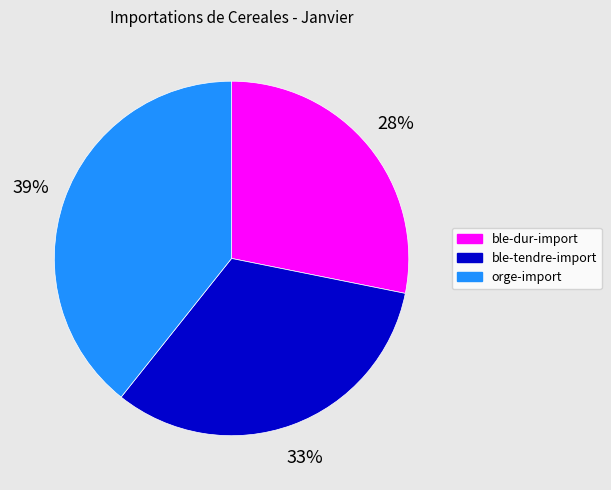

To the nearest percent, what percentage of the pie is ble-tendre-import?

33%